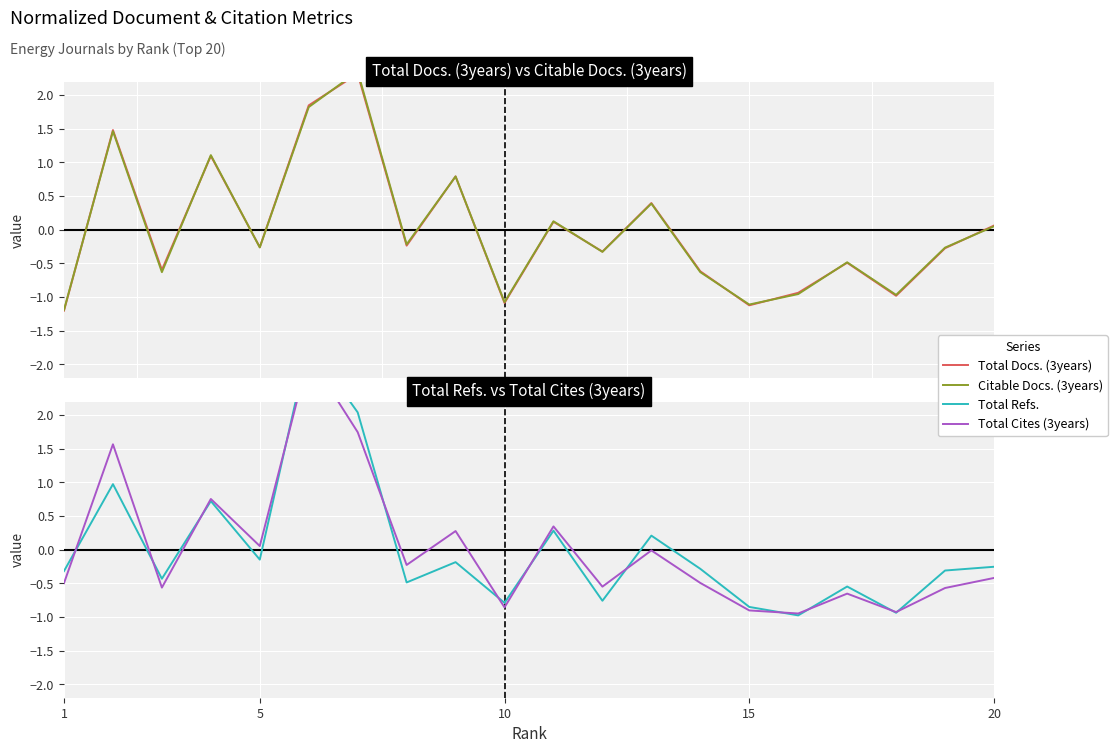

At which category does the chart reach its minimum across all series?

1